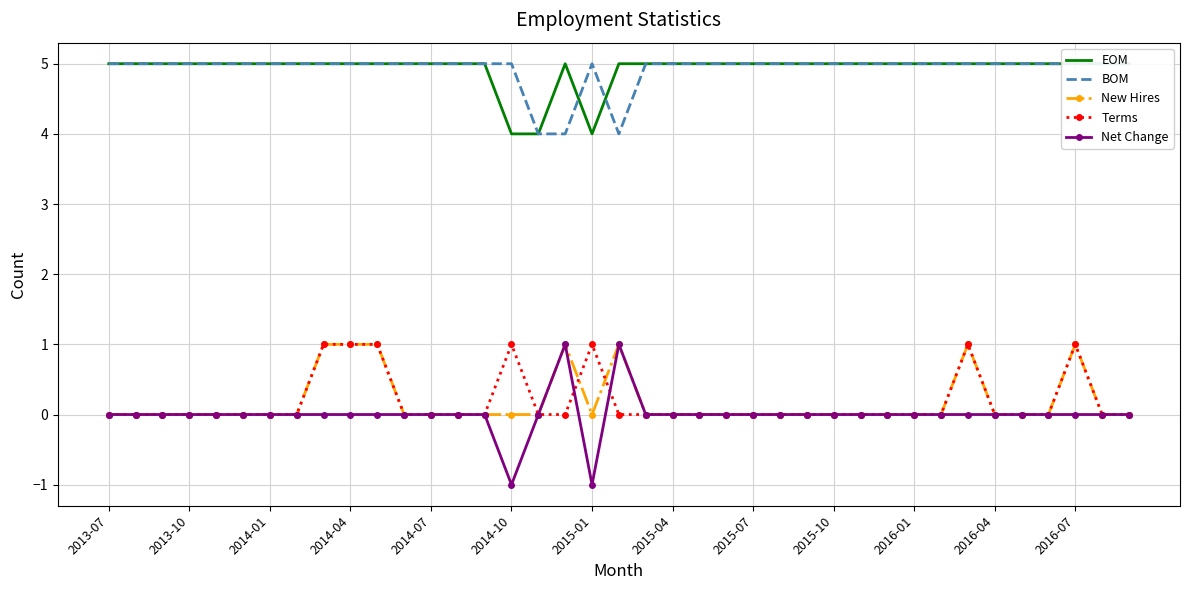

Is it true that New Hires equals 0 at 2013-07?

True